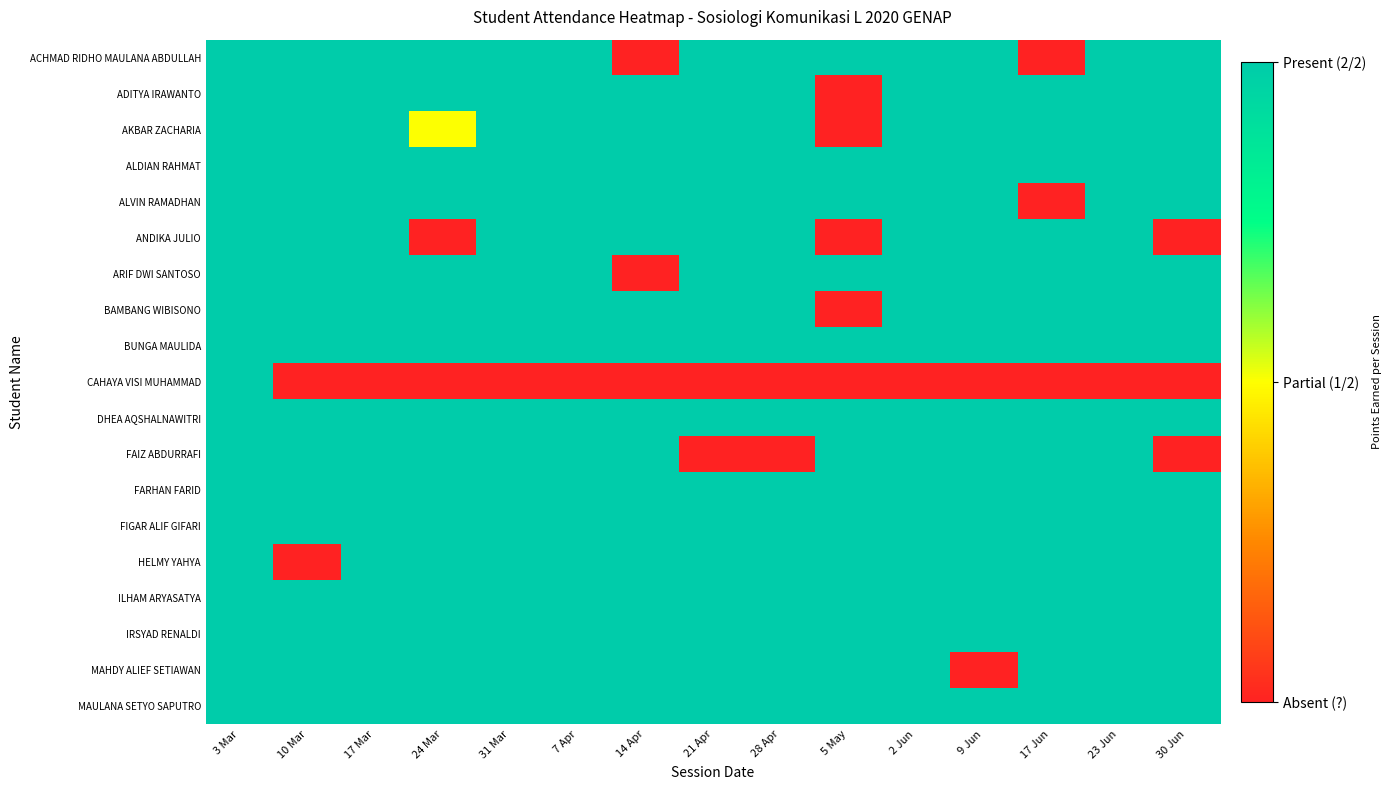

How many data points does each series have?

15